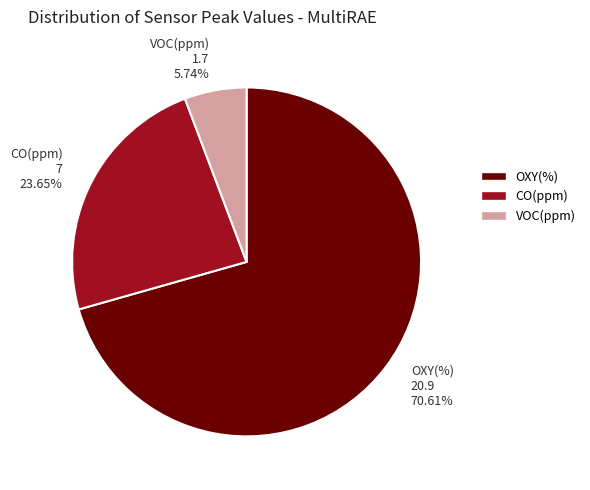

Count the number of slices in the pie.

3